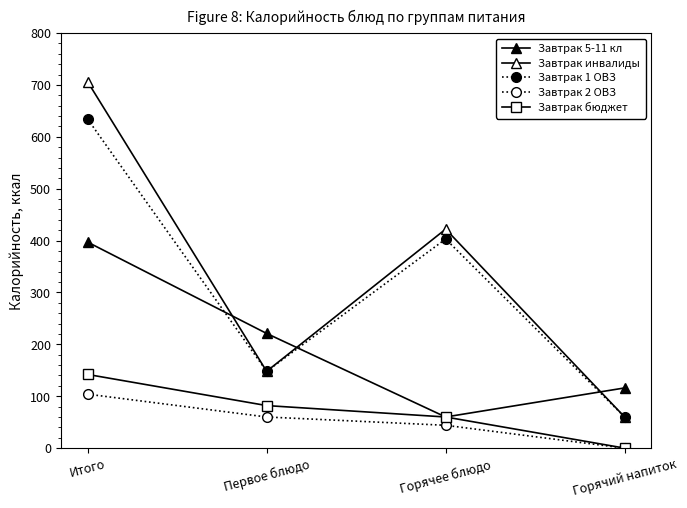

How many series are shown in this chart?

5